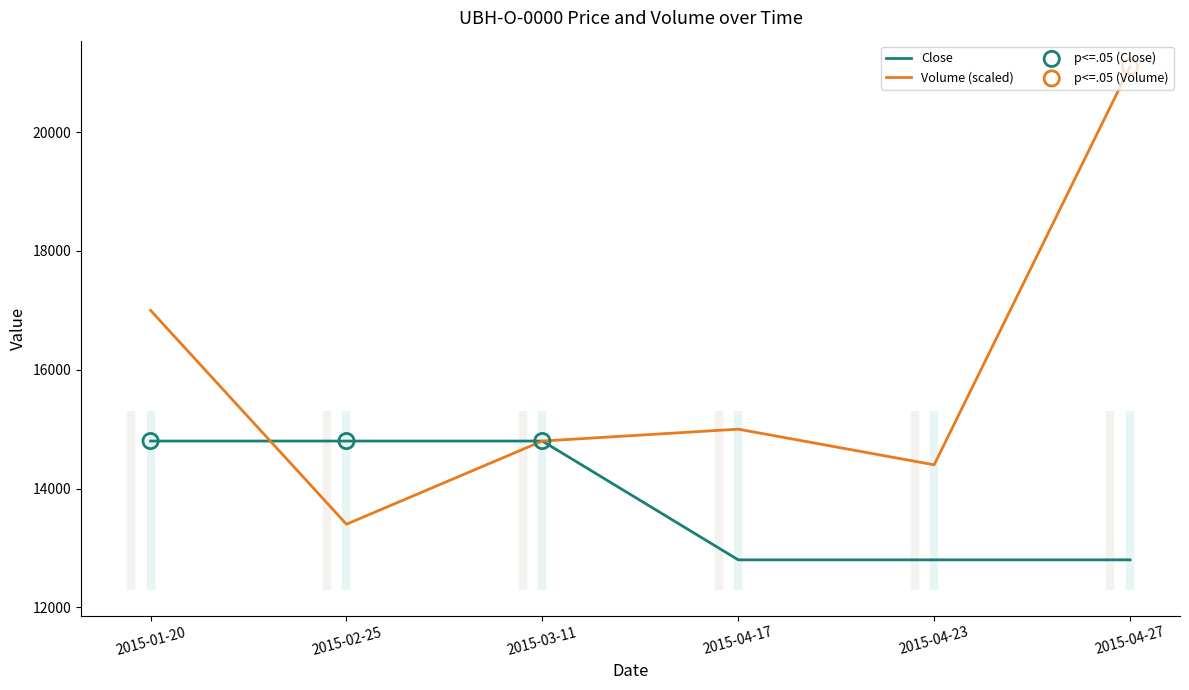

At which category is the sum across all series the highest?

2015-04-27